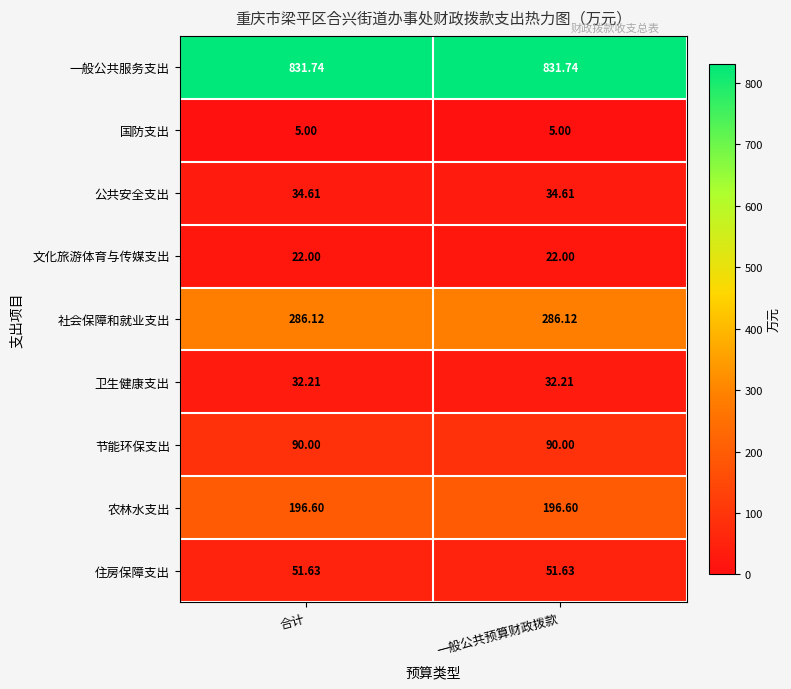

Rank the series at 合计 from highest to lowest value.

一般公共服务支出, 社会保障和就业支出, 农林水支出, 节能环保支出, 住房保障支出, 公共安全支出, 卫生健康支出, 文化旅游体育与传媒支出, 国防支出